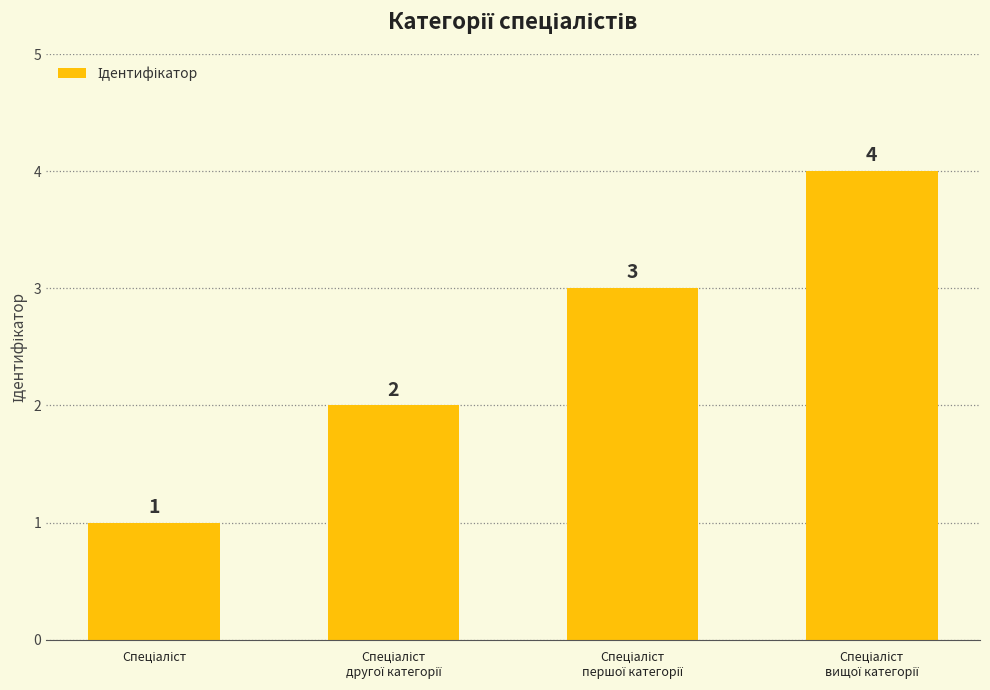

What is the sum of all values?

10